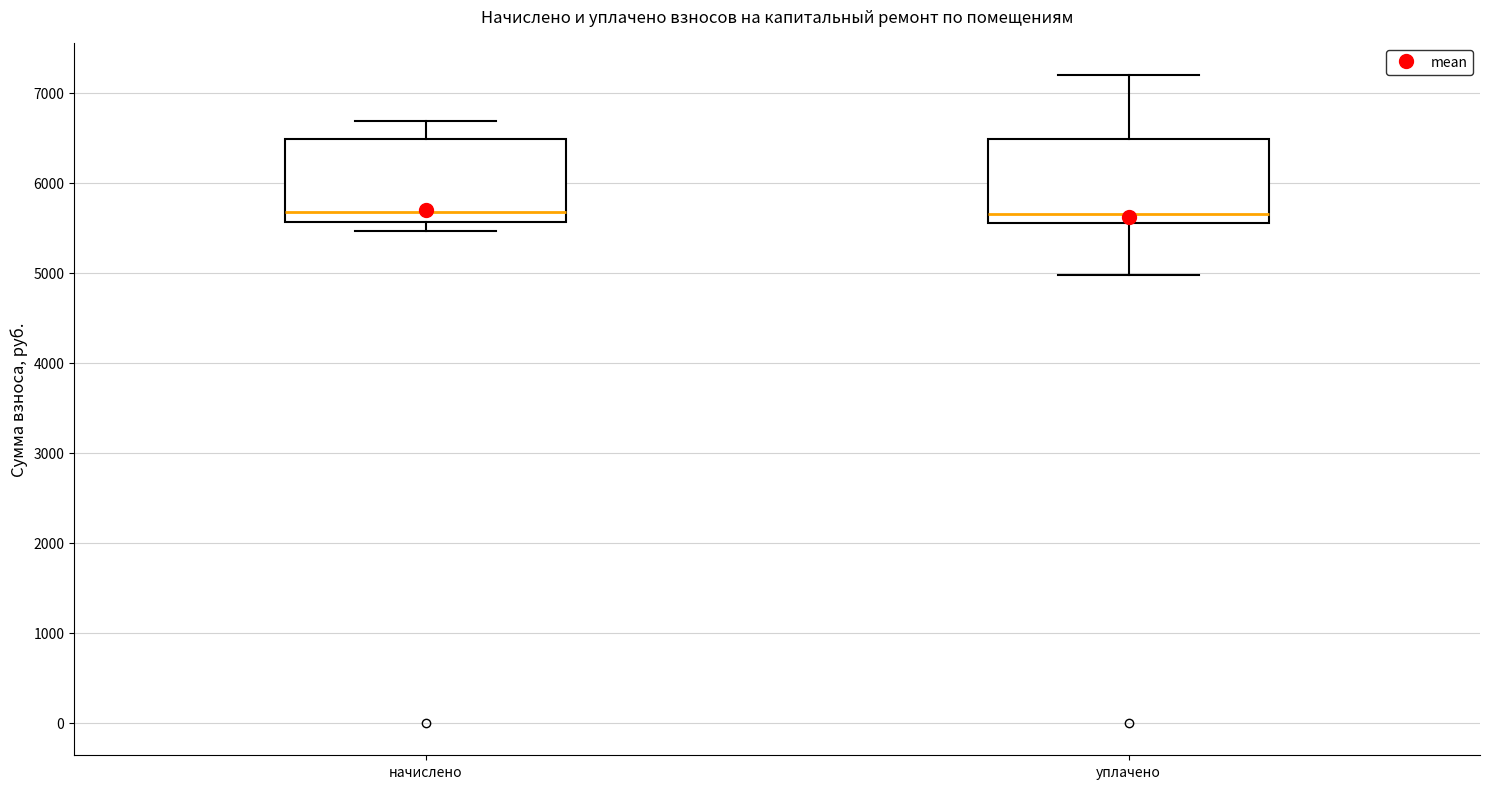

Reading left to right, read every box against the y-axis: the position of its median line, the range the box covers, and the ends of its whiskers. The values are not printed on the chart, so give them approximately, as read against the axis.

начислено: median 5700, box 5600 to 6500, whiskers 5500 to 6700
уплачено: median 5700, box 5600 to 6500, whiskers 5000 to 7200